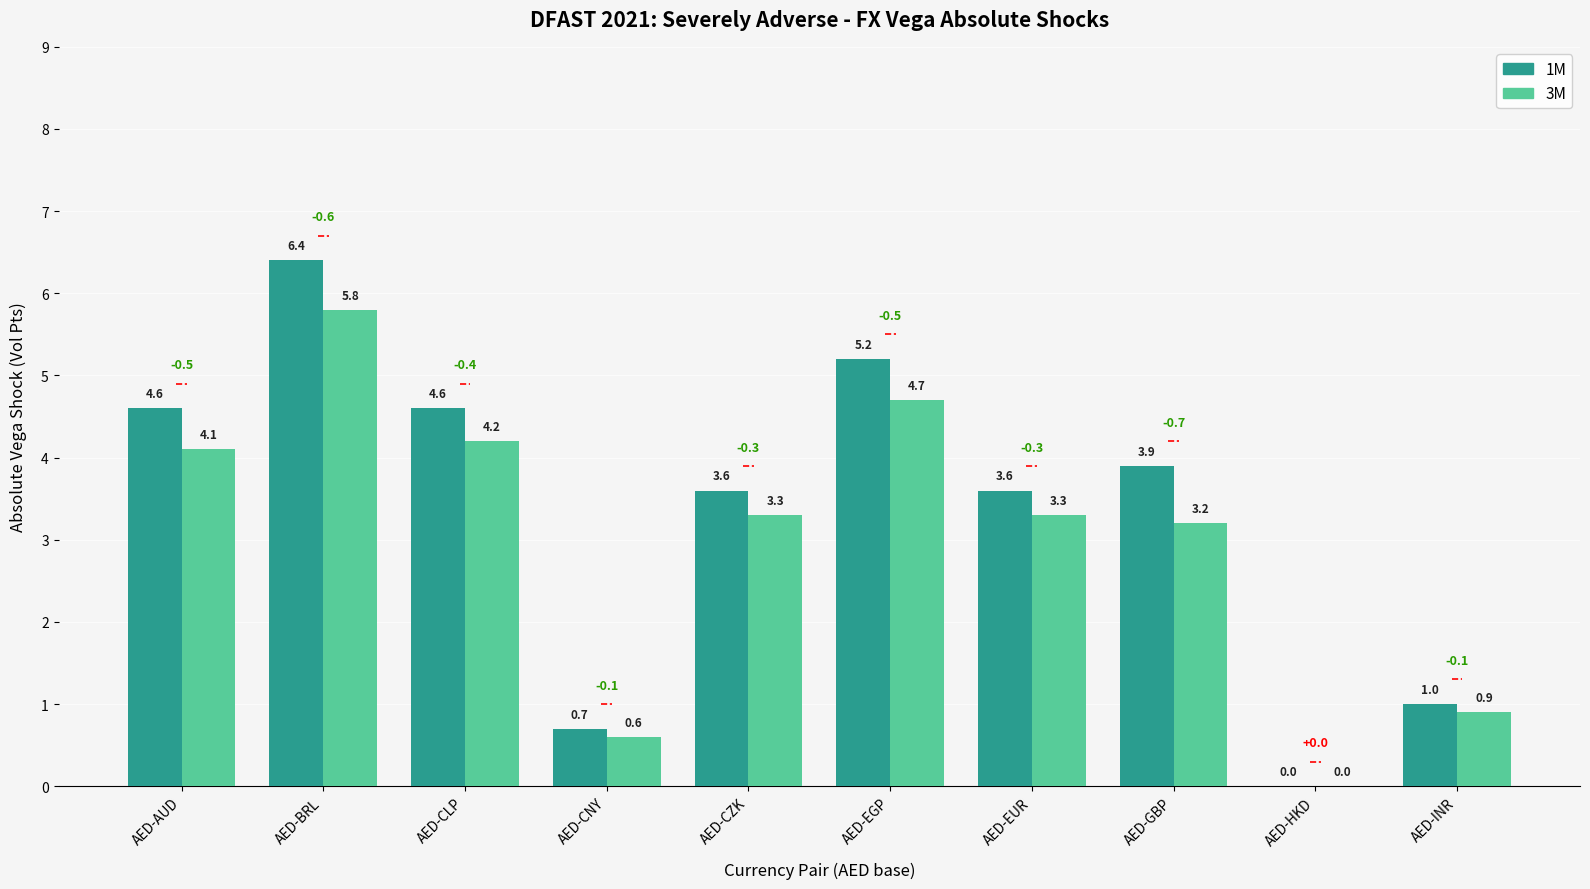

Does the chart contain stacked bars?

No